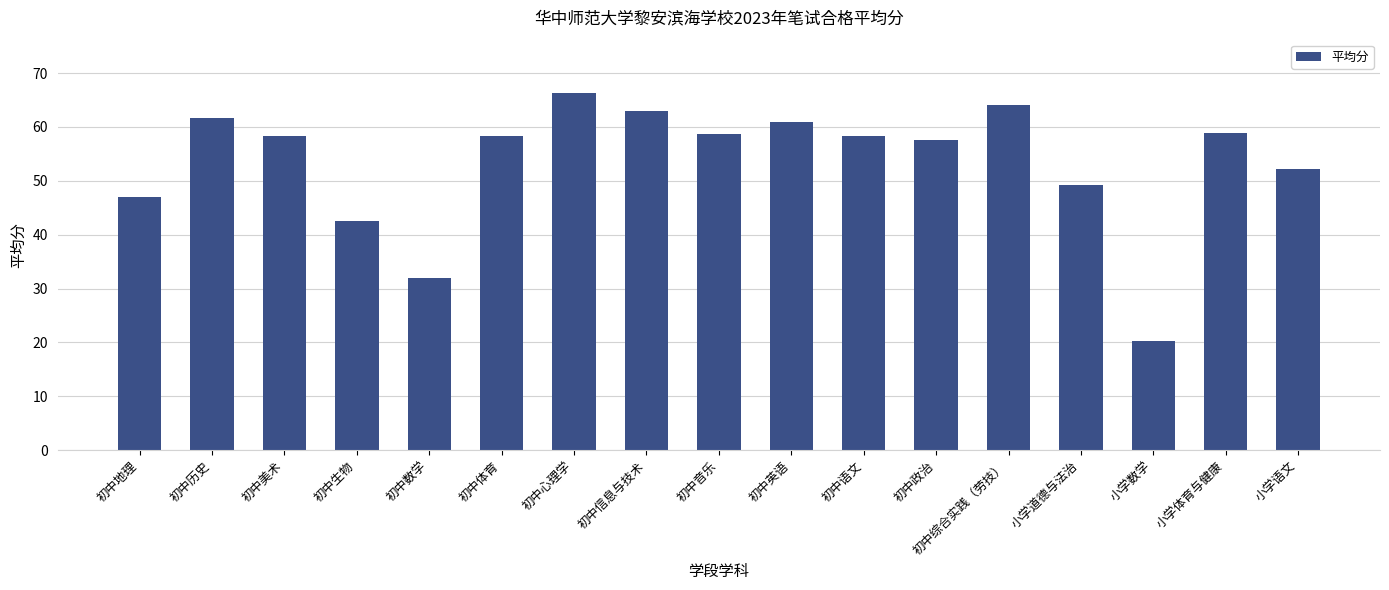

What is the smallest value displayed?

20.2